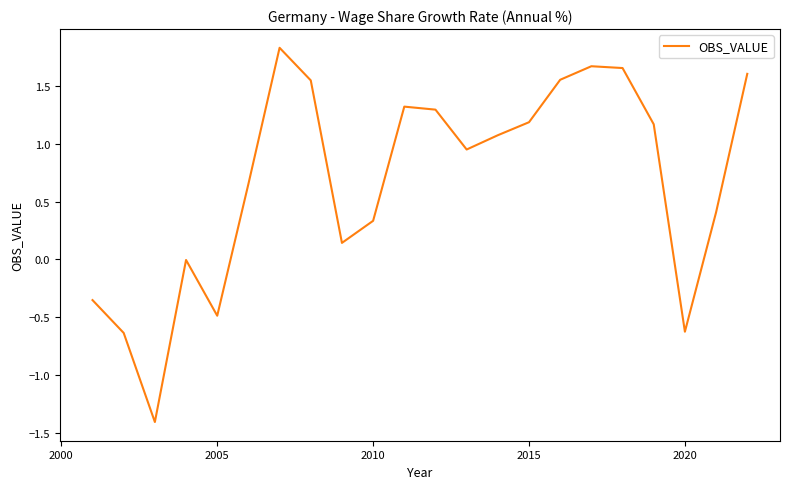

What is the difference between the maximum and minimum values?

3.2